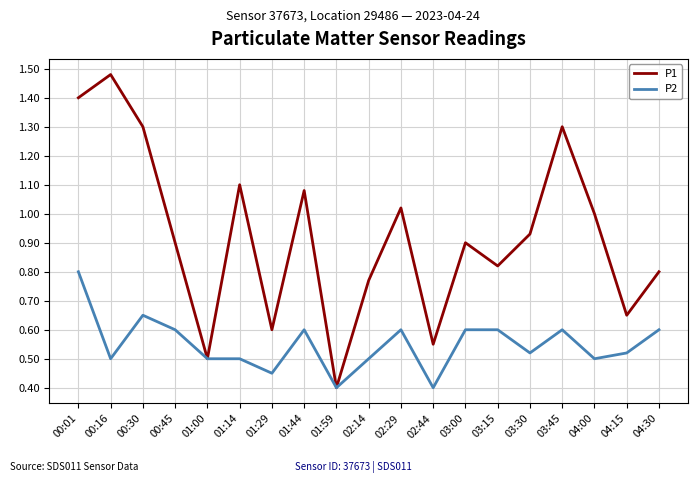

What position from the left is 03:15?

14